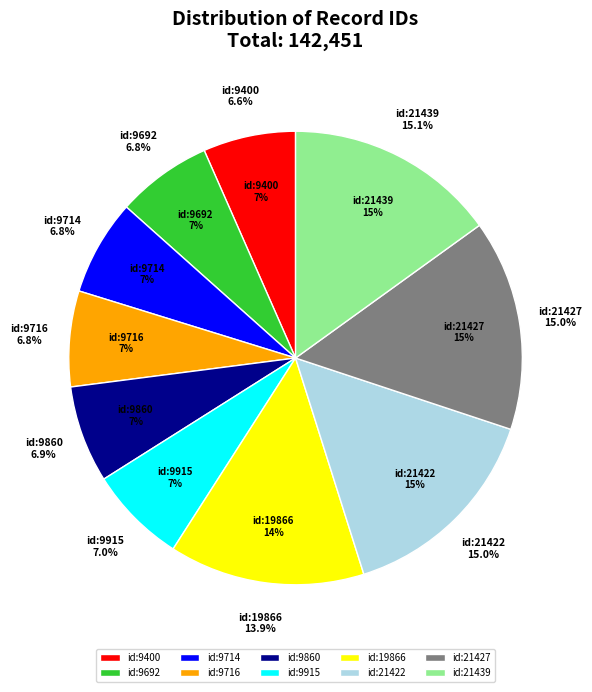

What percentage is the id:9400 slice, to the nearest percent?

7%